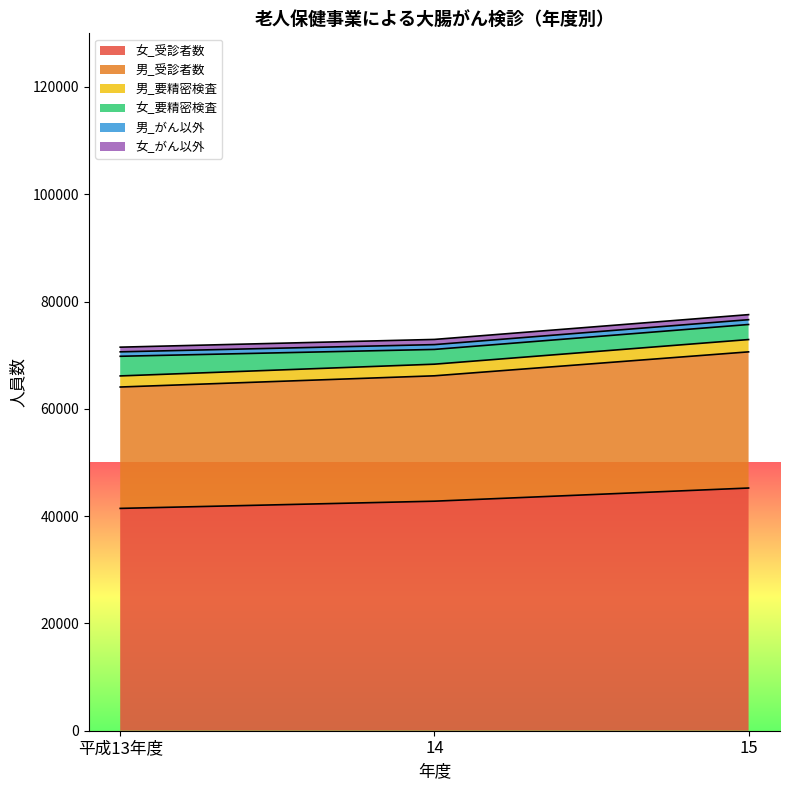

What is the minimum value for 女_受診者数?

41444